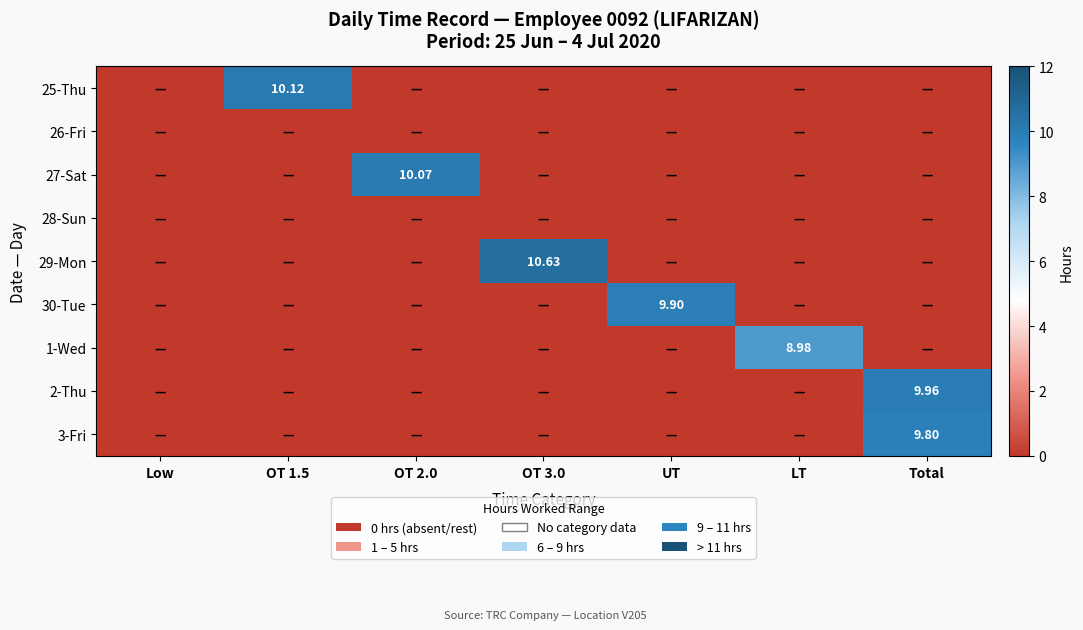

Which category has the highest value in the 2-Thu series?

Total